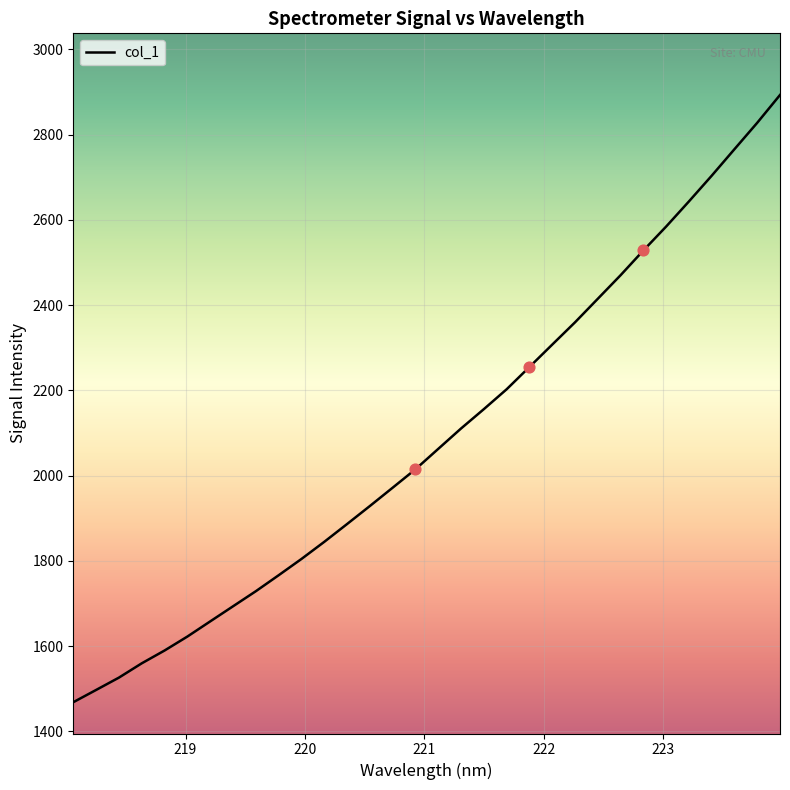

What is the greatest value displayed?

2893.0